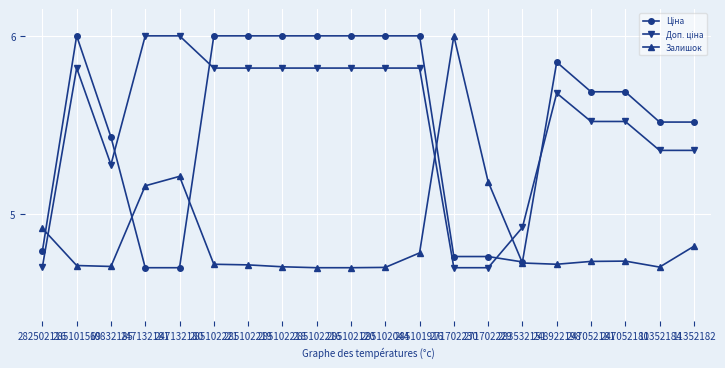

Is it true that Залишок equals 7.1 at 283532151?

False